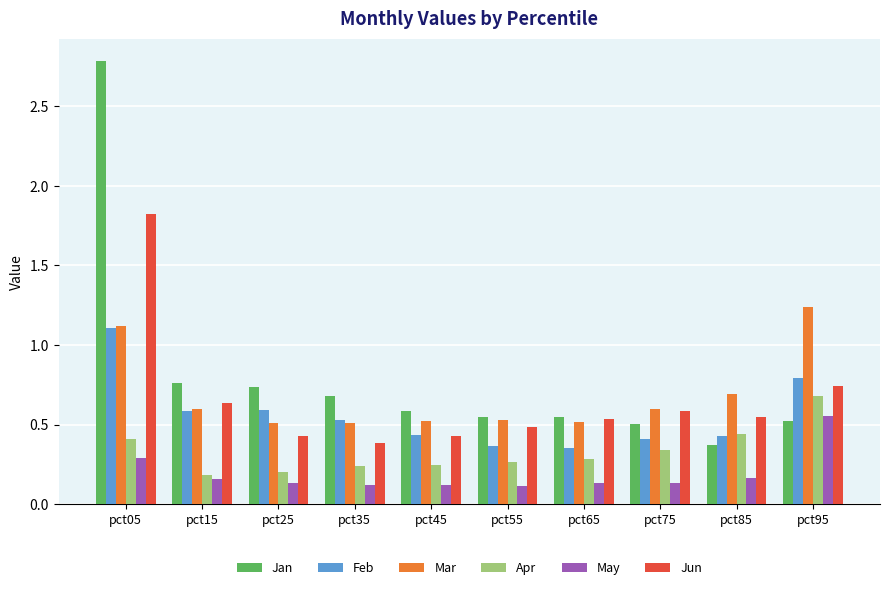

What is the sum of the Mar values at pct95 and pct05?

2.4